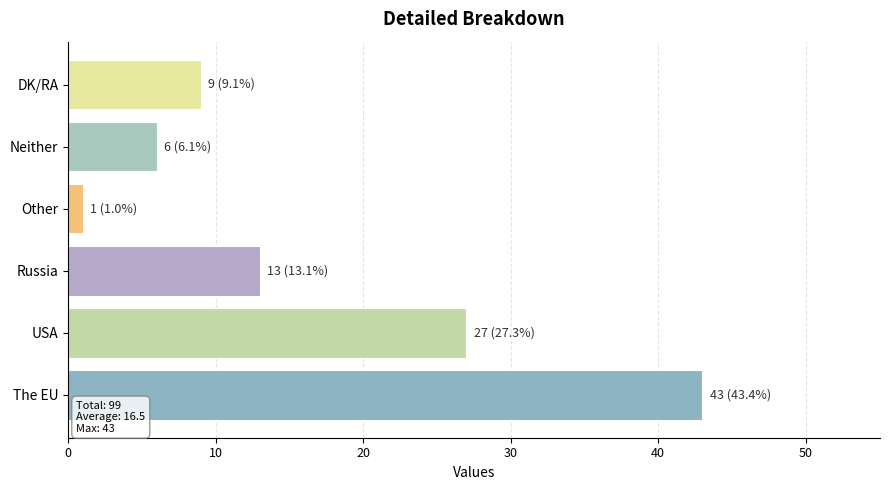

What is the greatest value displayed?

43